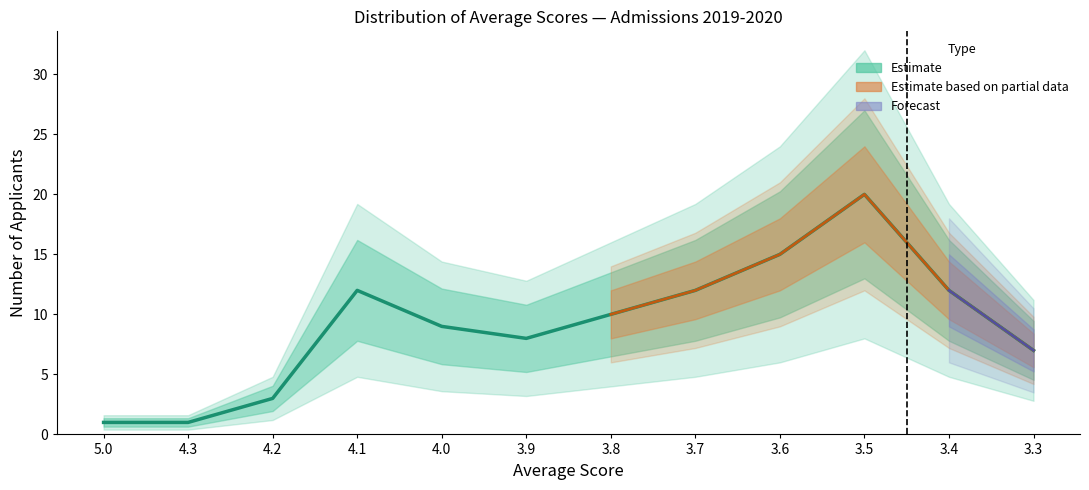

List the labels in order of value, smallest first.

5.0, 4.3, 4.2, 3.3, 3.9, 4.0, 3.8, 4.1, 3.7, 3.4, 3.6, 3.5